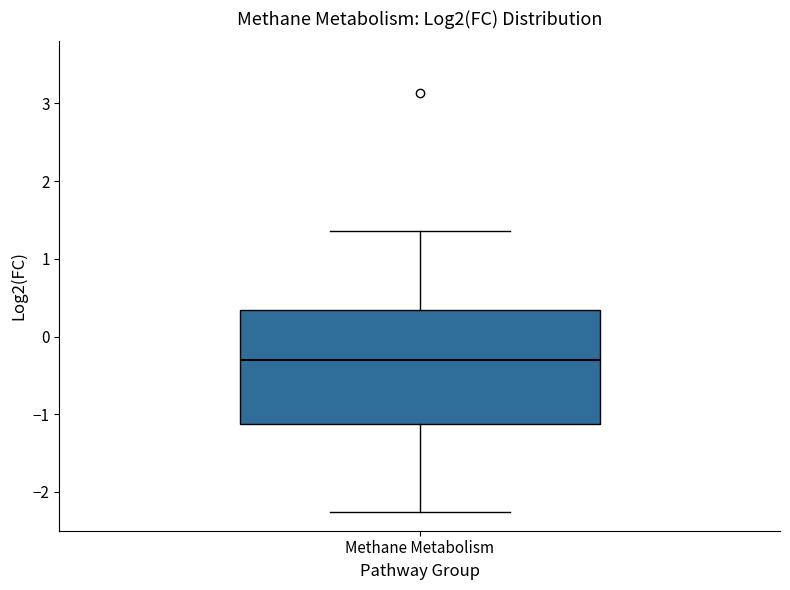

Transcribe this box plot: give where the median line is, the range the box spans, and where the two whiskers end, as read against the y-axis. The values are not printed on the chart, so give them approximately, as read against the axis.

median -0.3, box -1.1 to 0.3, whiskers -2.3 to 1.4